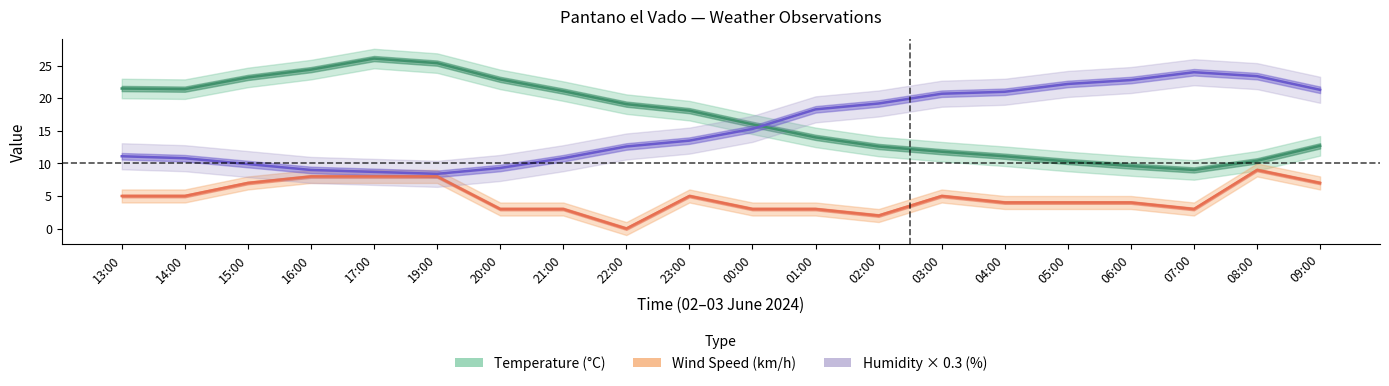

What position from the left is 04:00?

15